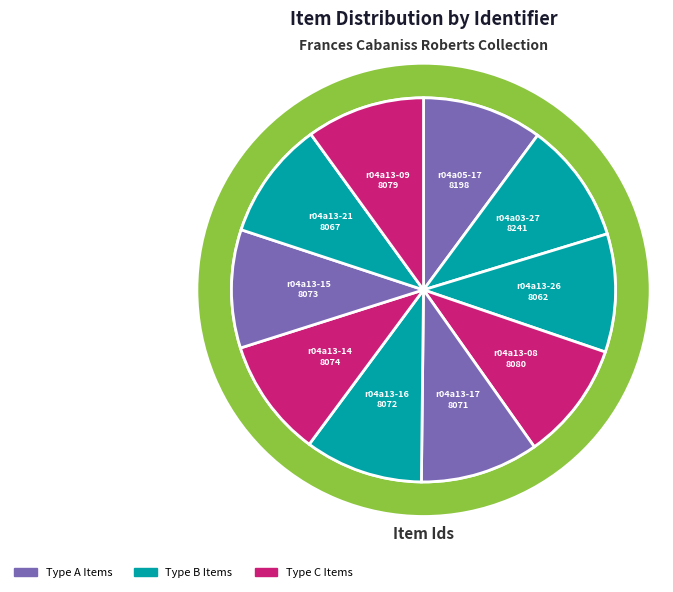

What portion of the pie excludes r04a03-27?

89.8%